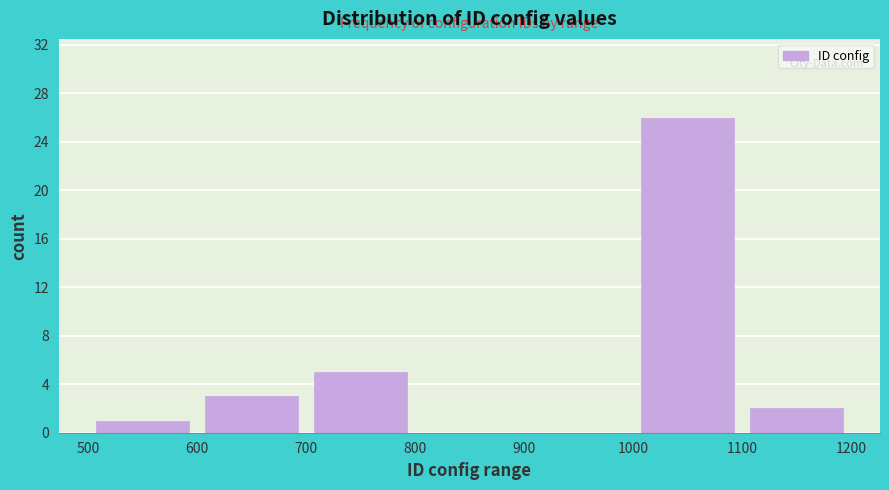

How tall is the bar that spans 500 to 600 on the x-axis? The values are not printed on the chart, so give them approximately, as read against the axis.

1